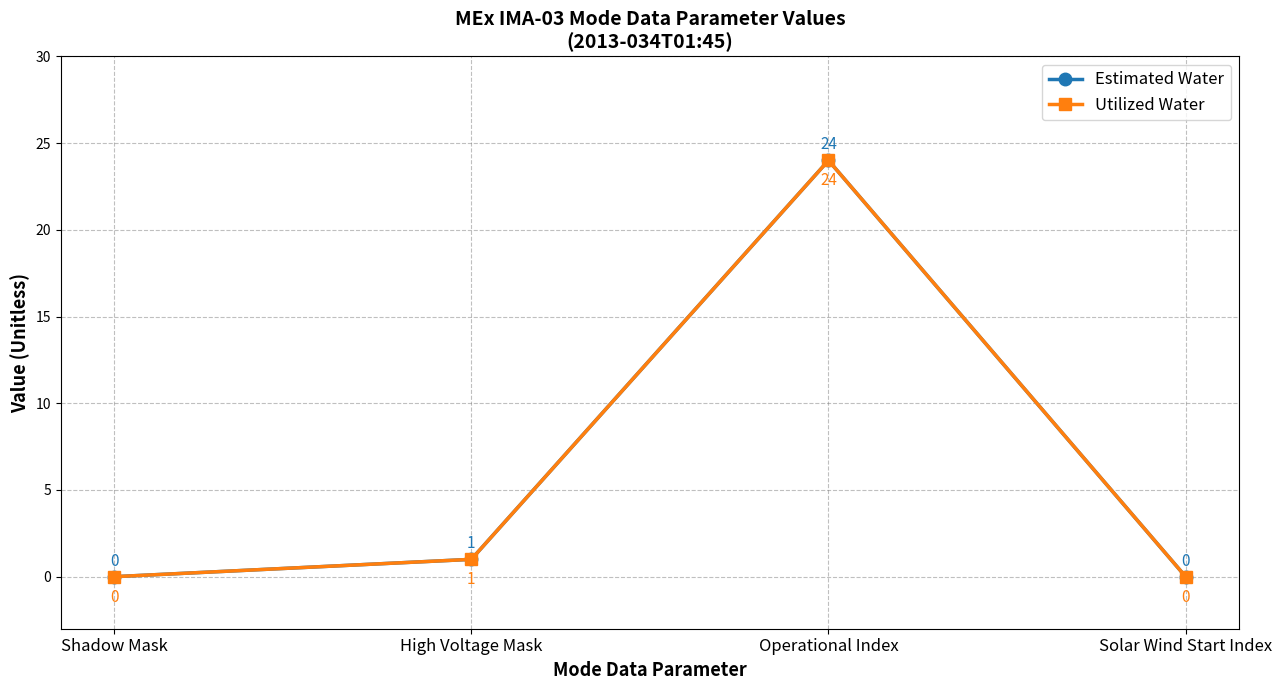

What is the average value of the Estimated Water series?

6